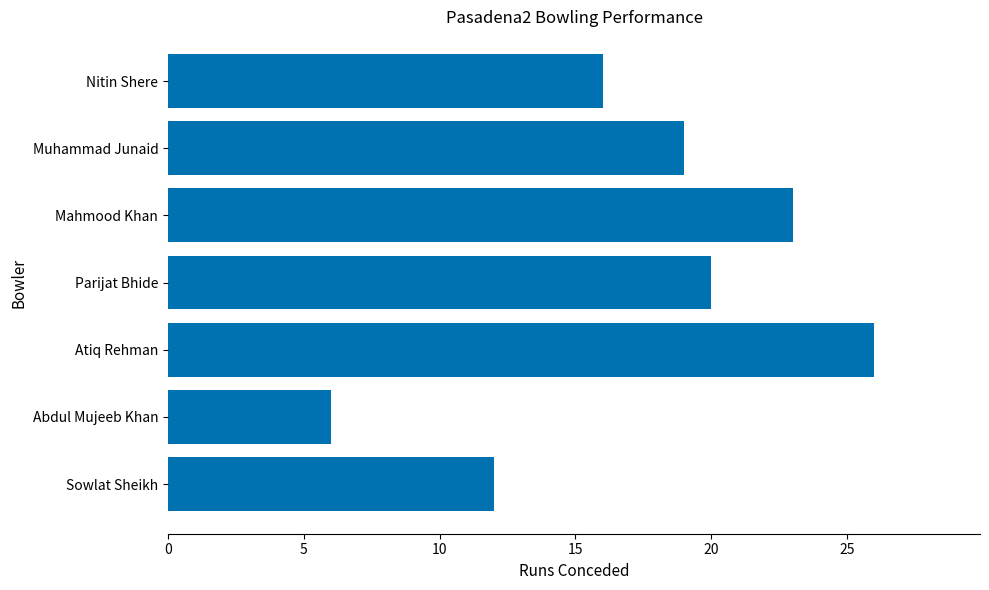

What is the maximum value shown in the chart?

26